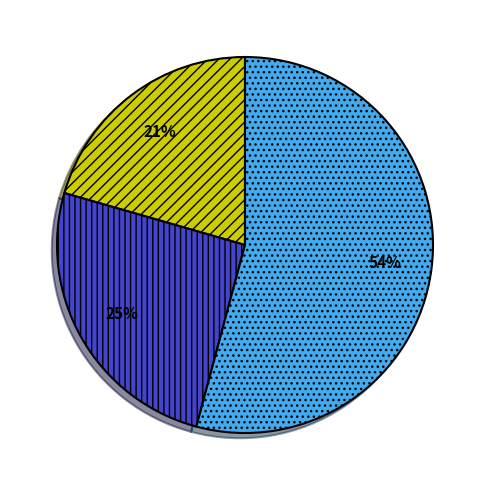

Is there any slice that represents more than half of the pie?

Yes